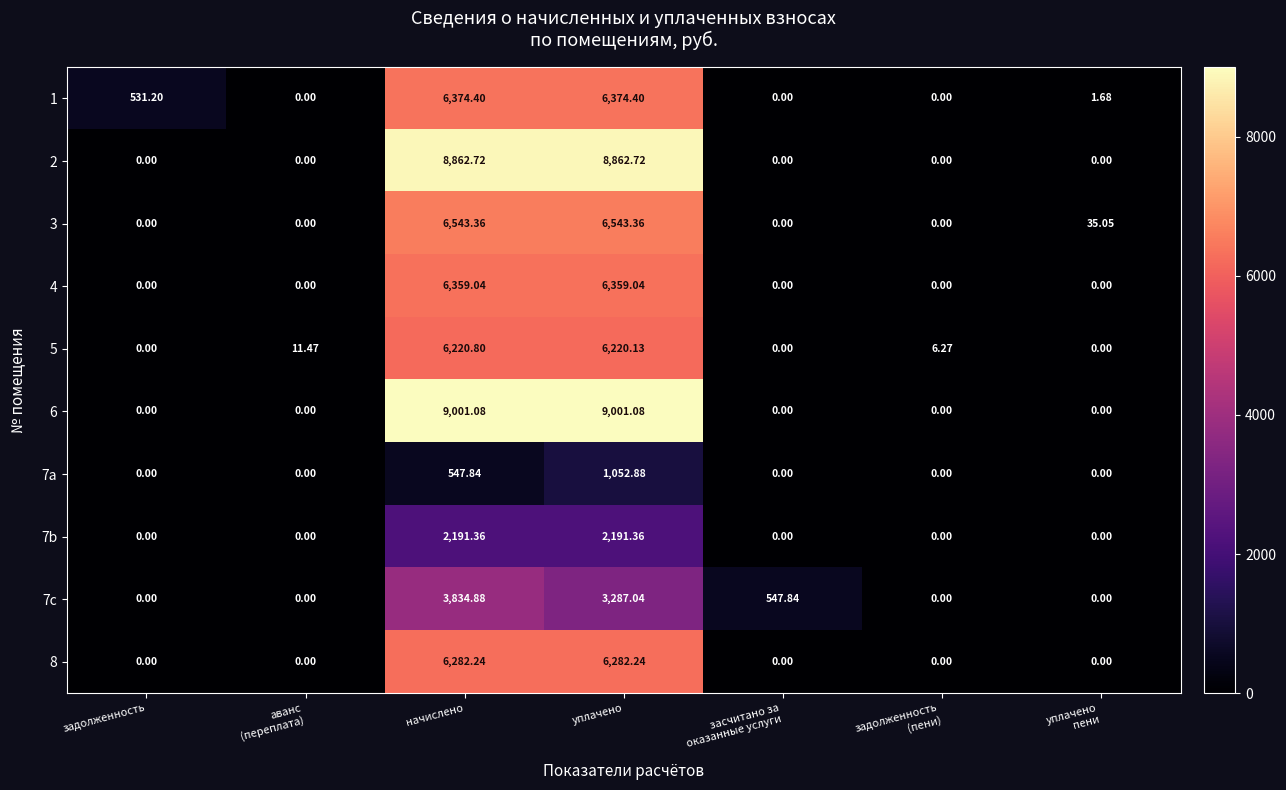

How many series are shown in this chart?

10